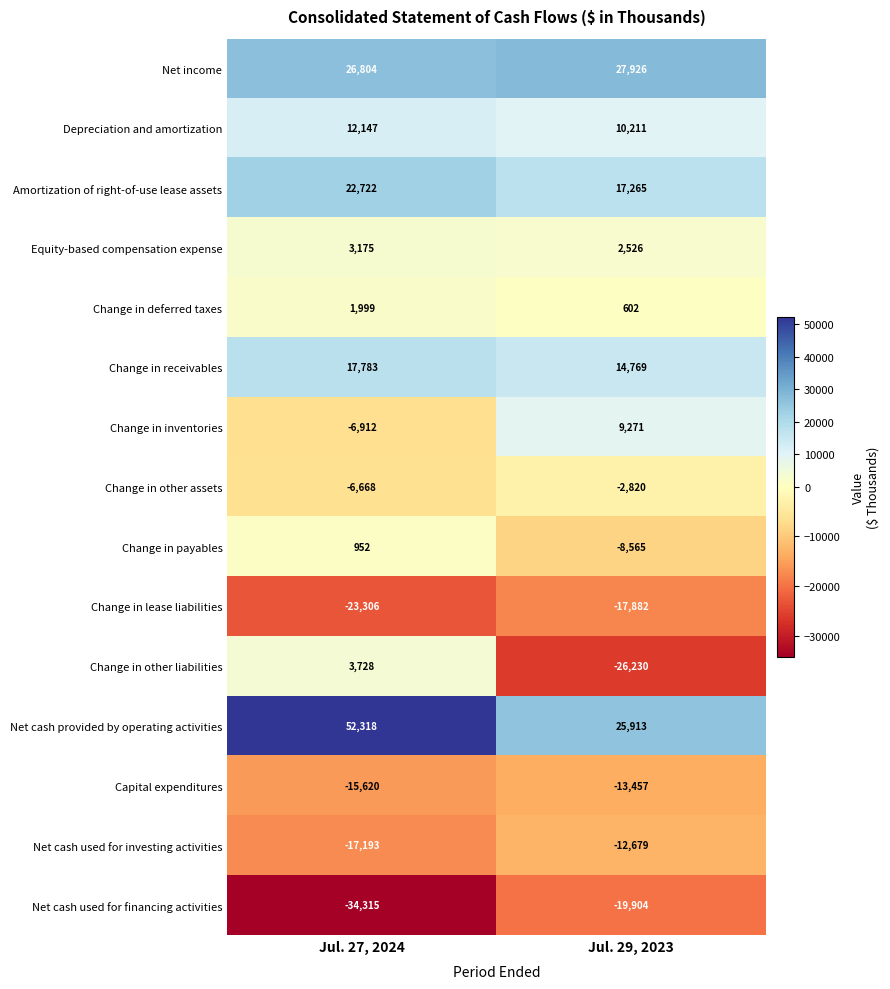

Is it true that Net cash used for investing activities equals -17193 at Jul. 27, 2024?

True